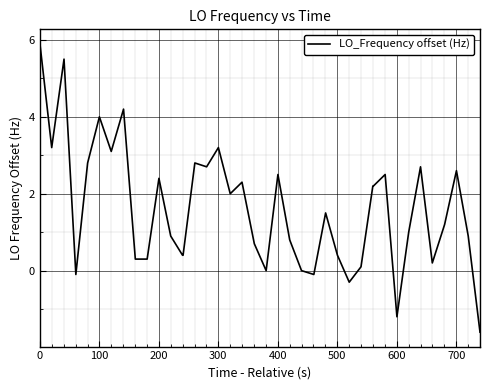

What is the minimum value shown in the chart?

-1.6